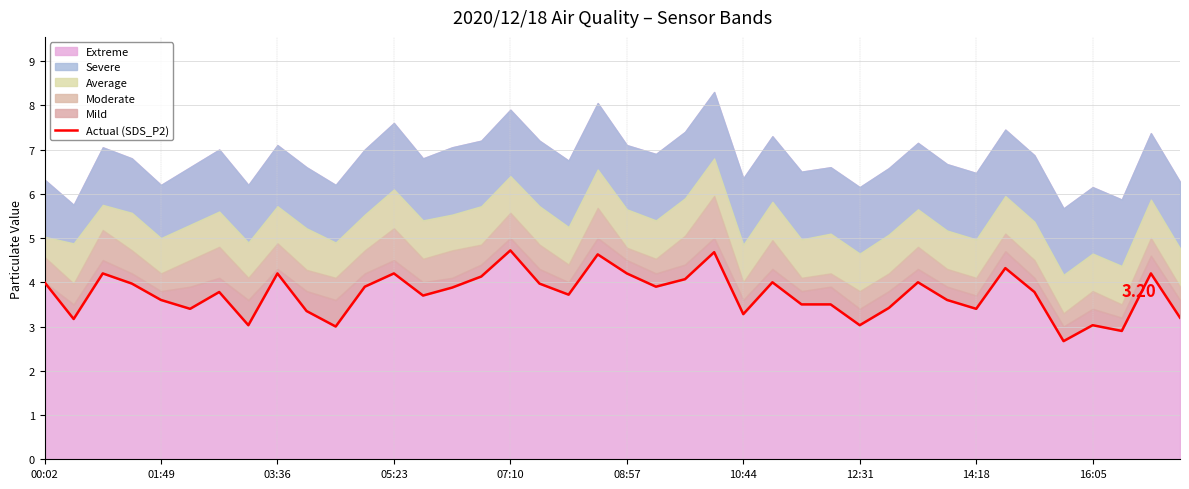

How many interior local peaks (higher than both neighbors) does the data have?

12